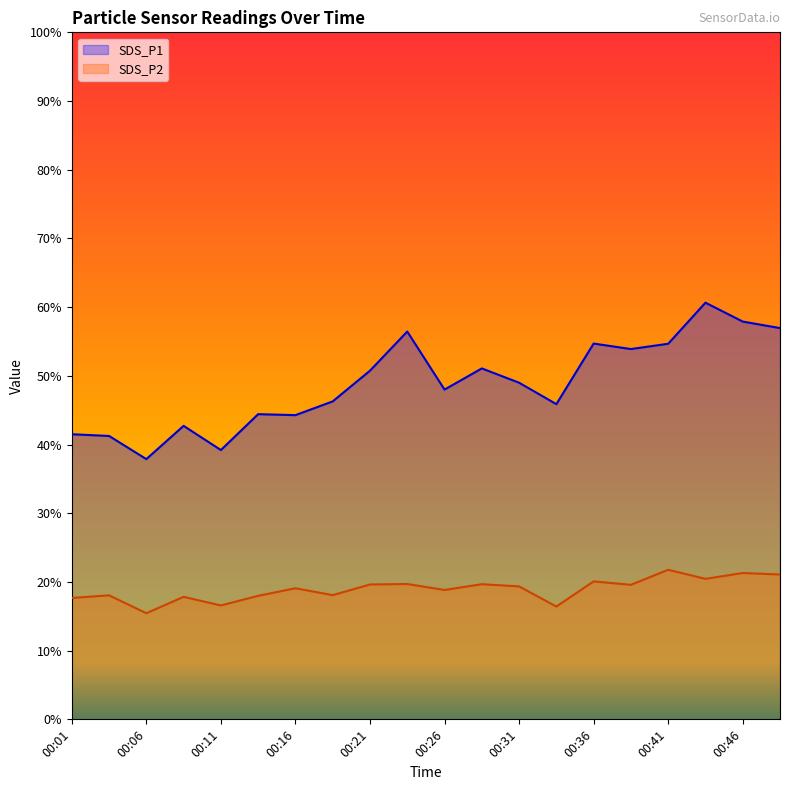

Which category has the lowest value across all series?

00:06